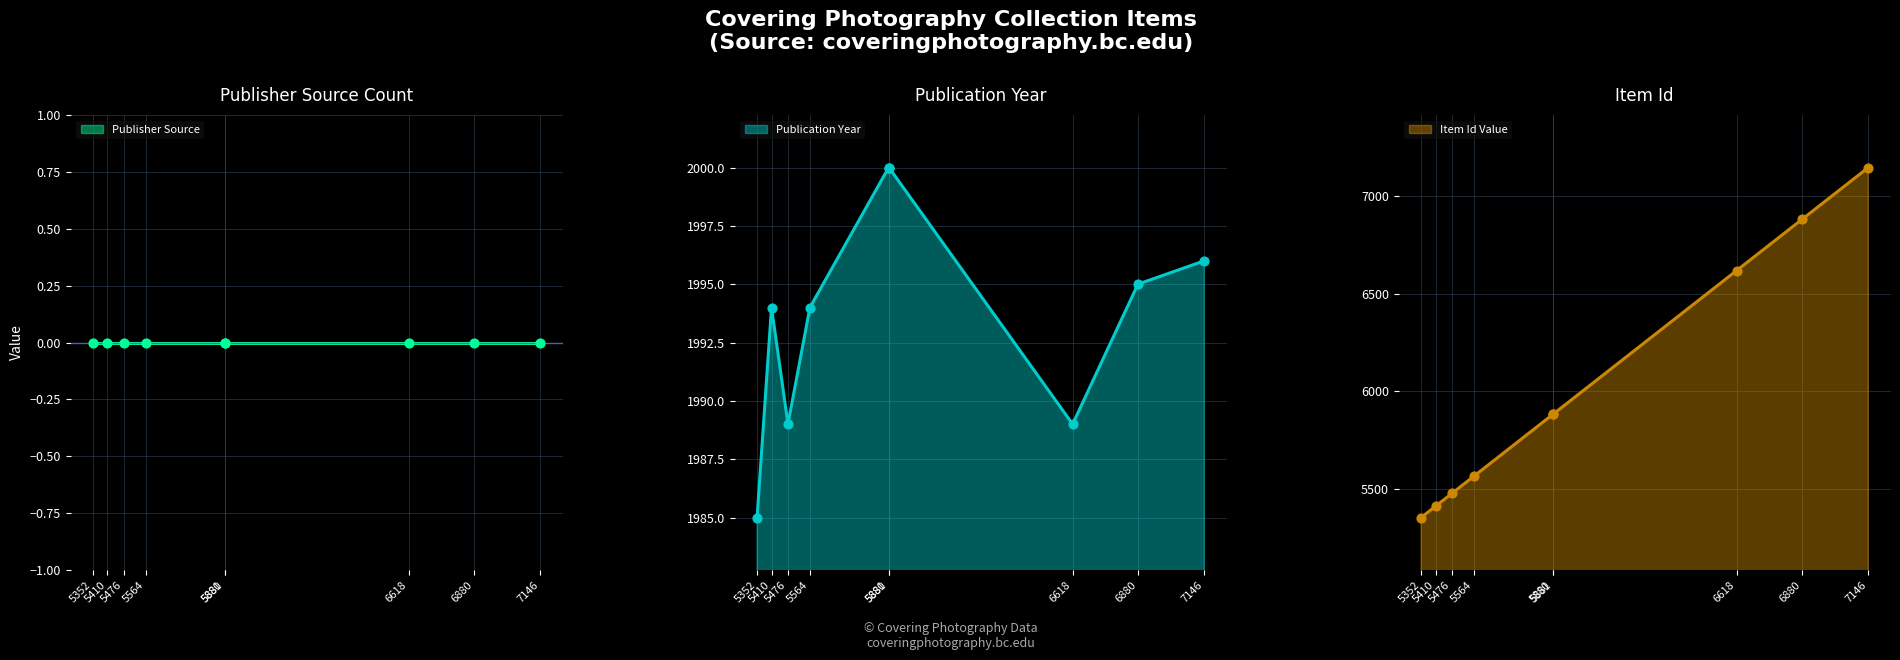

What is the maximum value for Publication Year?

2000